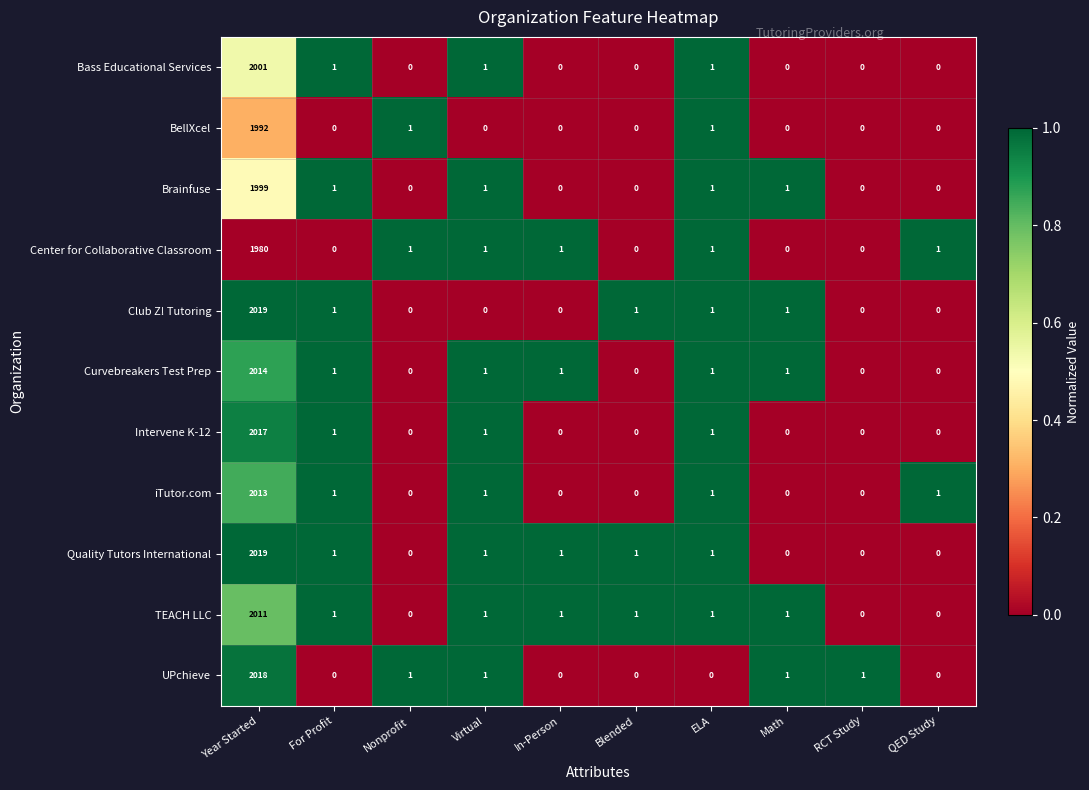

What is the sum of all iTutor.com values?

2017